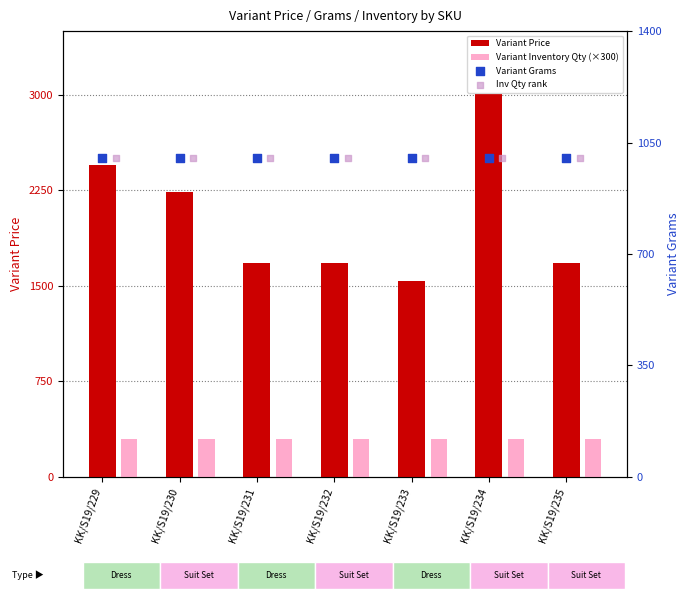

What are all the series names shown in the legend?

Variant Price, Variant Inventory Qty (×300), Variant Grams, Inv Qty rank